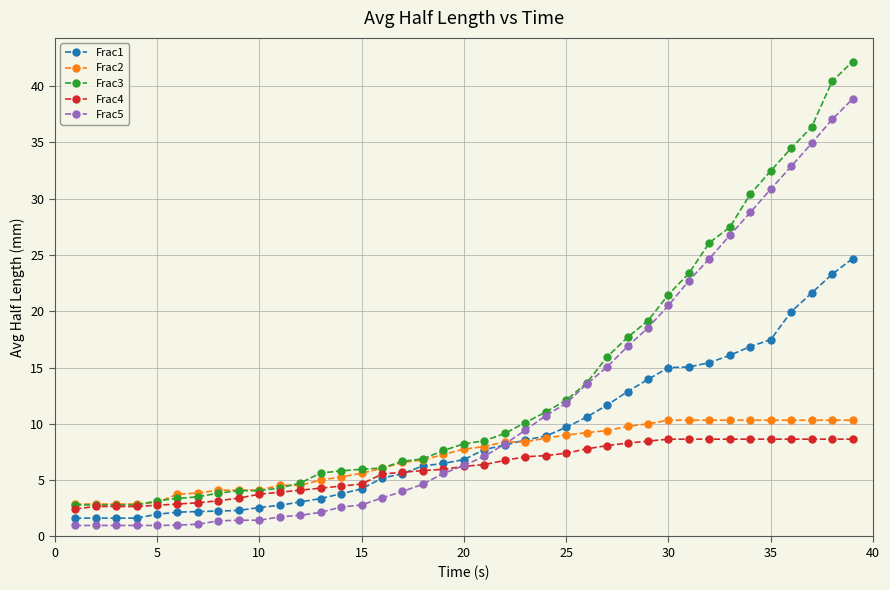

What is the value of the Frac3 point at the 27th from the left?

15.9